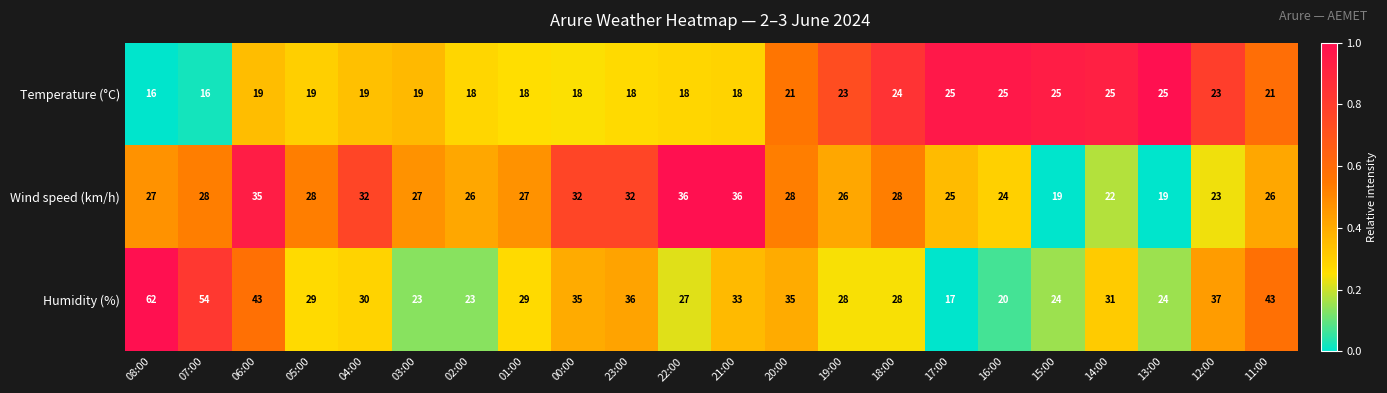

What is the difference between the Wind speed (km/h) values at 02:00 and 04:00?

6